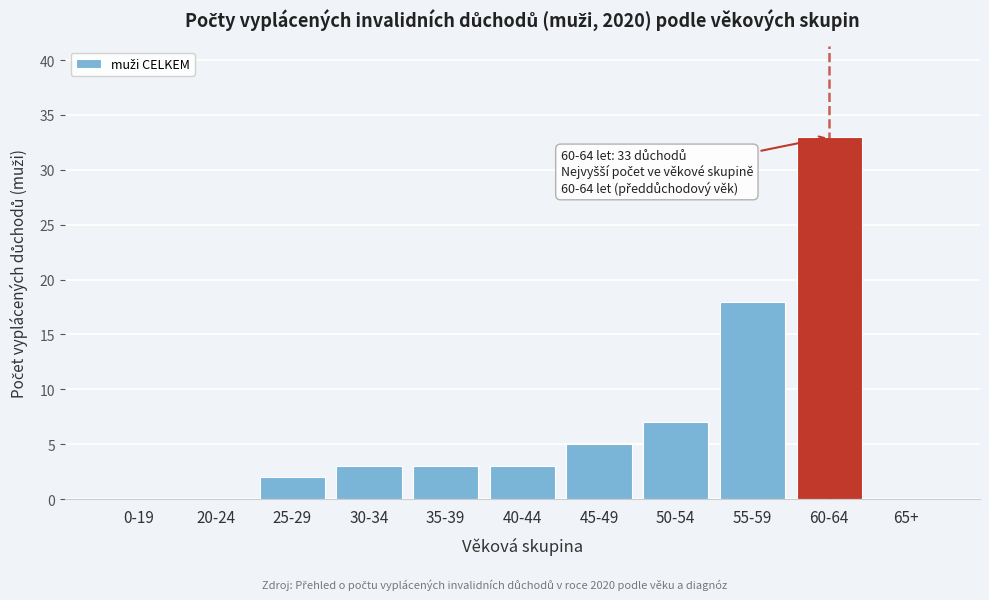

Reading left to right, what are all the values shown in this chart?

0-19=0	20-24=0	25-29=2	30-34=3	35-39=3	40-44=3	45-49=5	50-54=7	55-59=18	60-64=33	65+=0